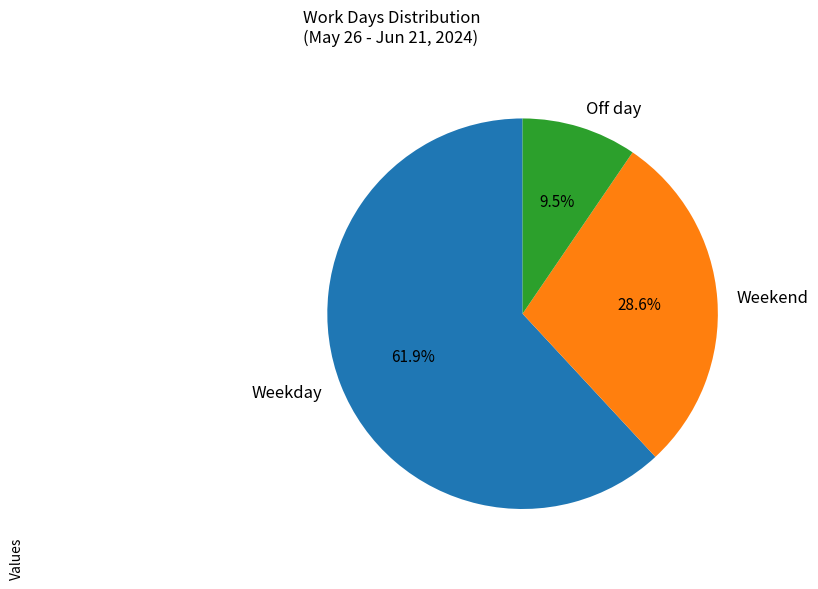

Which category has the smallest portion of the pie?

Off day